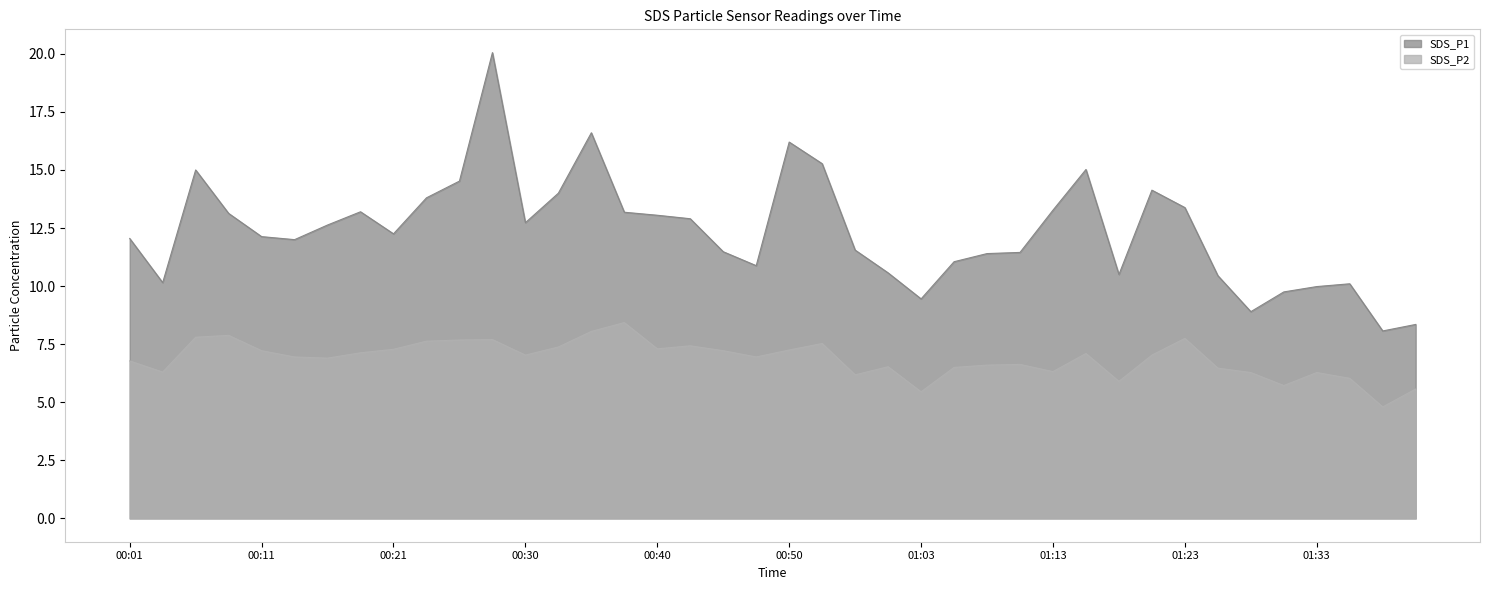

What is the greatest value displayed?

20.1